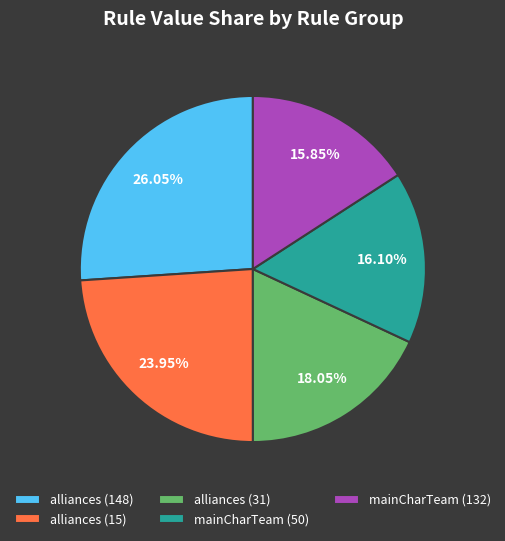

Combined, do mainCharTeam (132) and mainCharTeam (50) account for over 50%?

No